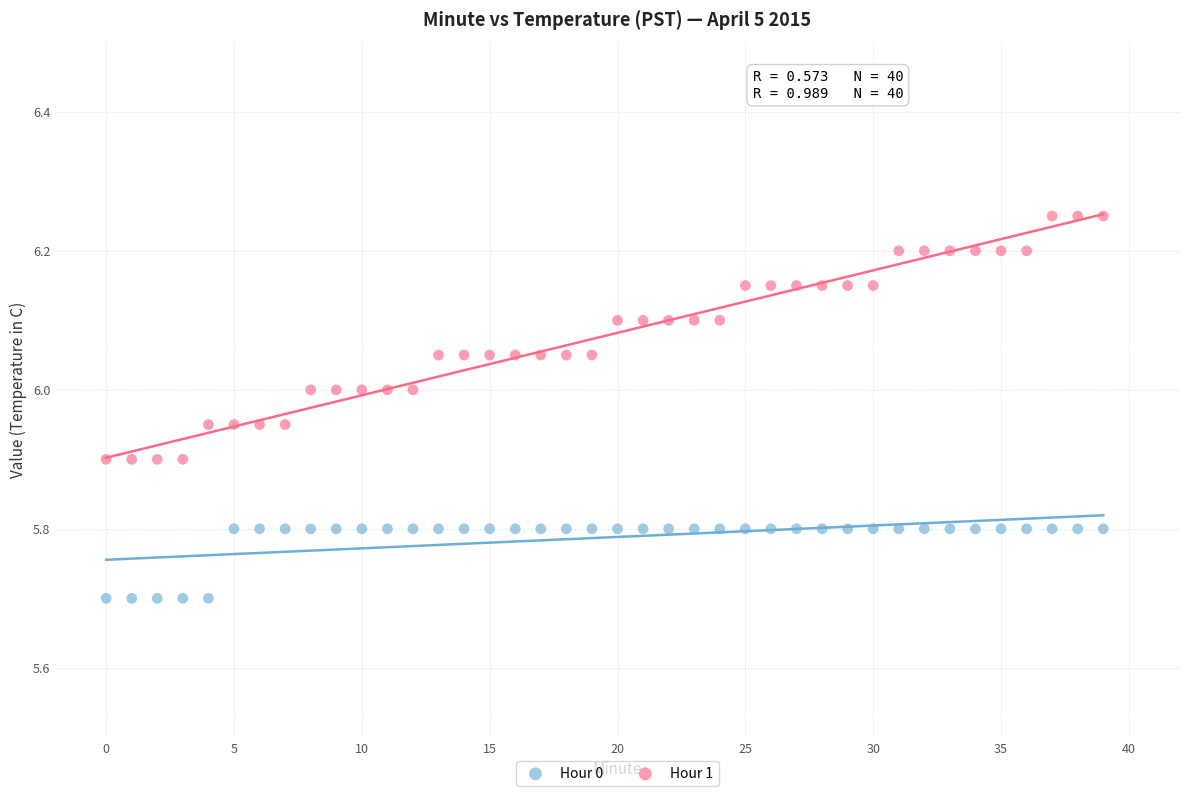

Which series contains the lowest Y value?

Hour 0